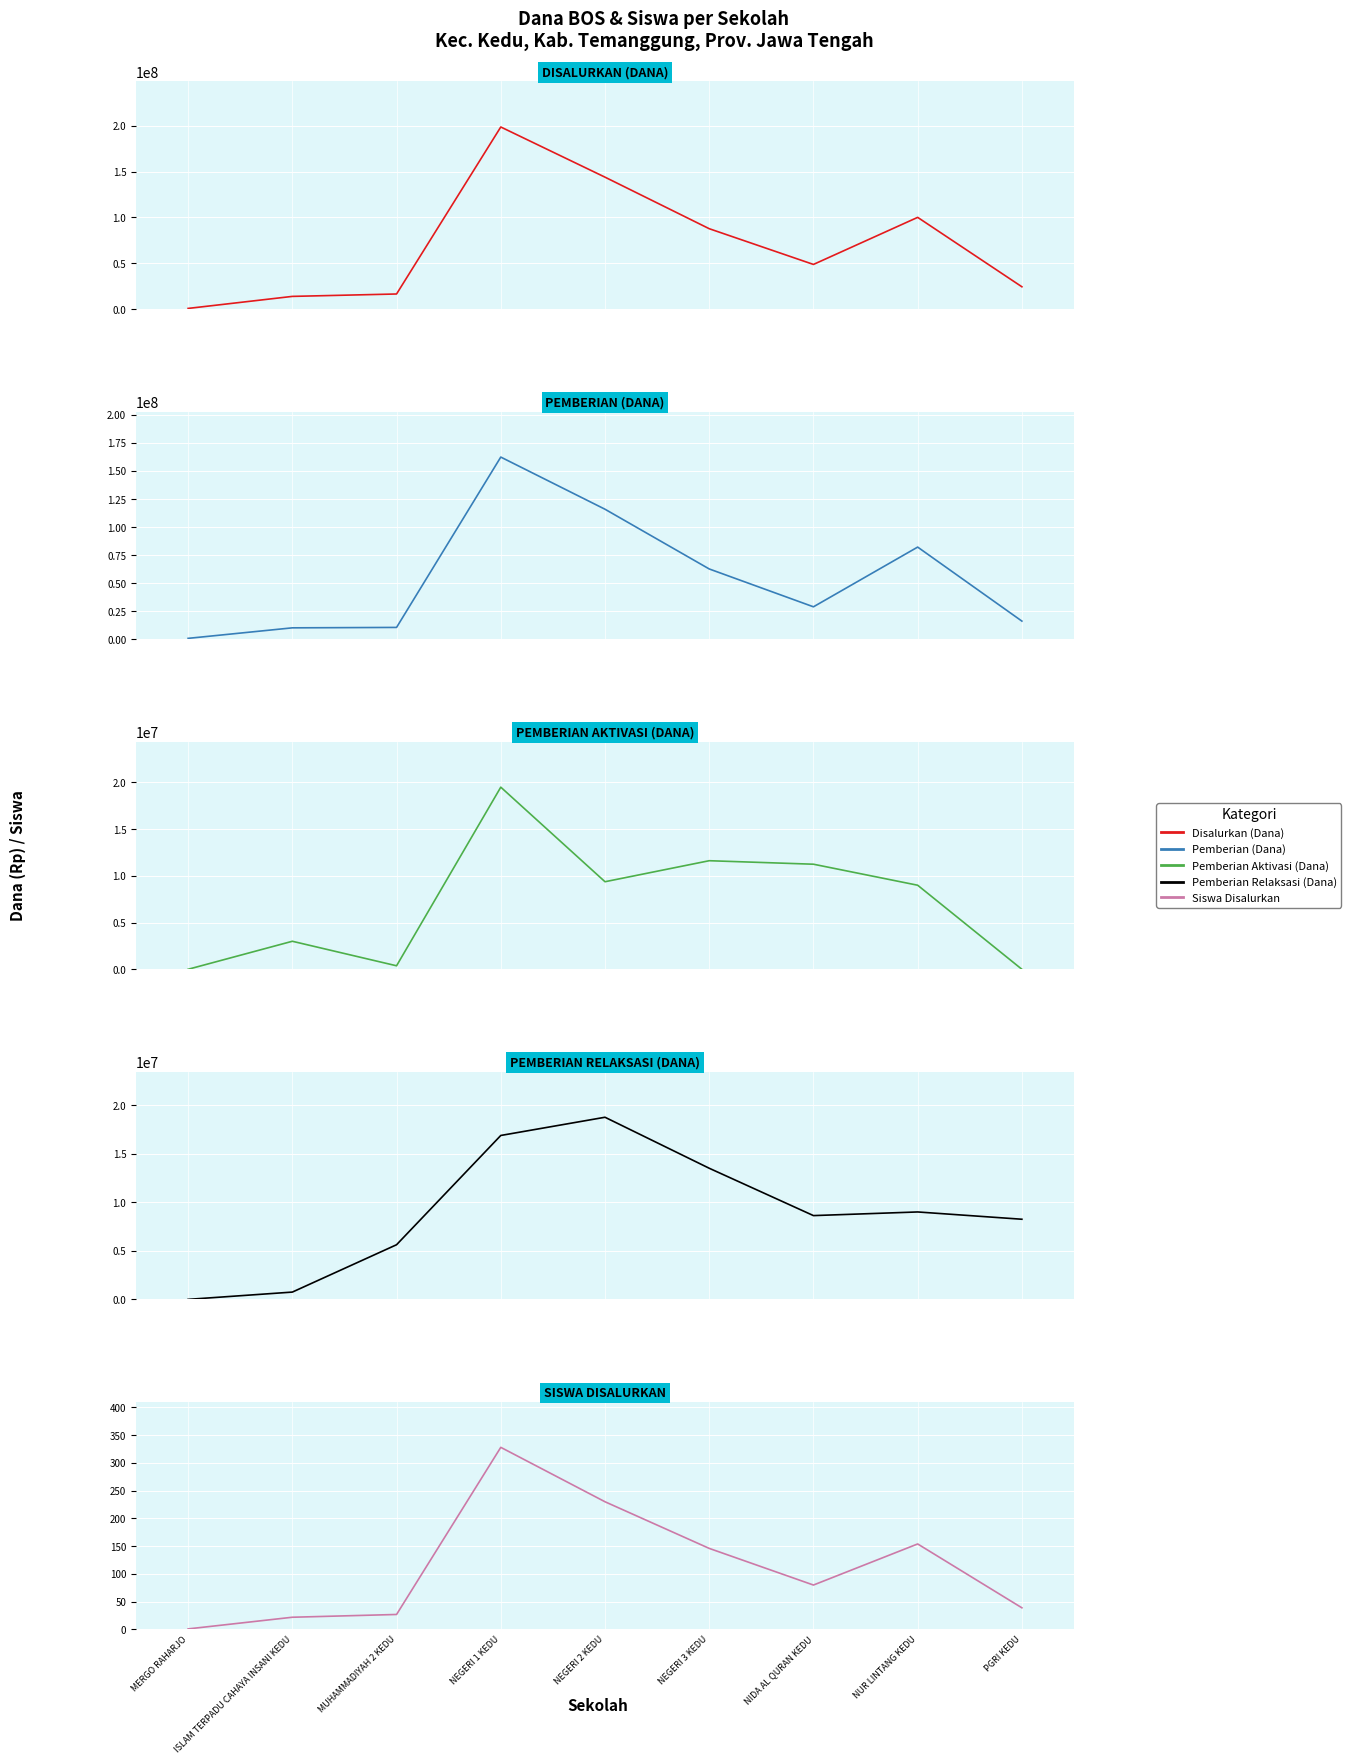

What is the spread (max minus min) of values at NEGERI 1 KEDU?

198749672